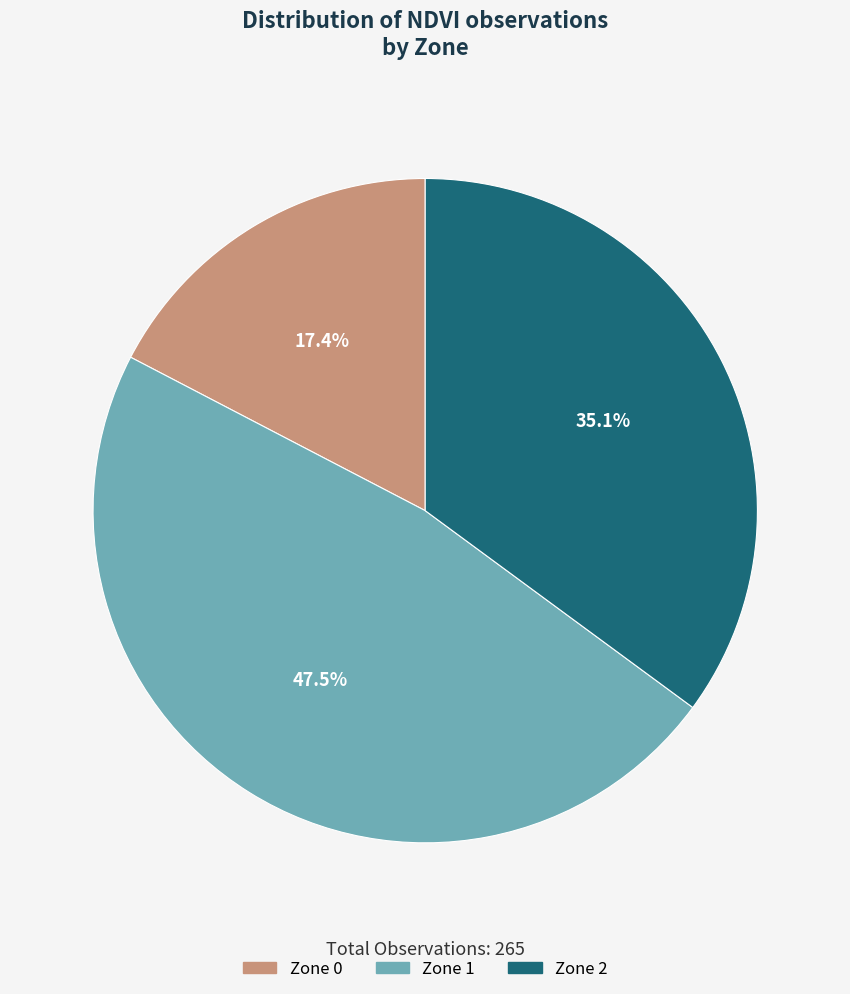

What is the smallest slice in the pie chart?

Zone 0